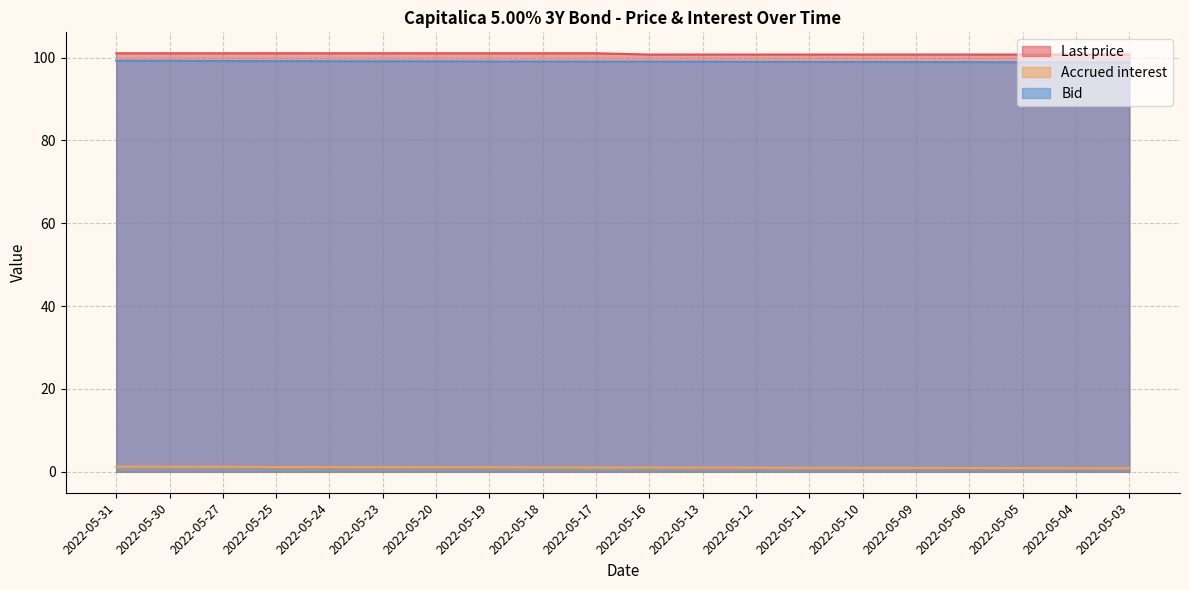

Does the chart display data point markers on the line(s)?

No